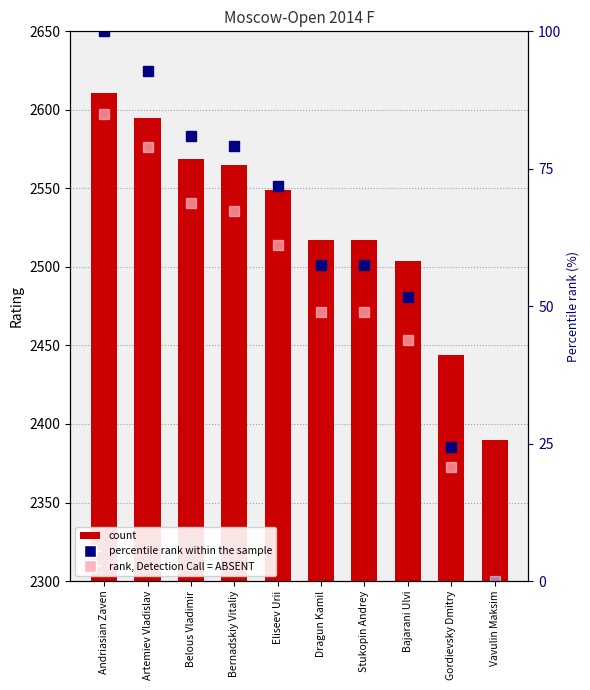

How many categories are shown in the chart?

10